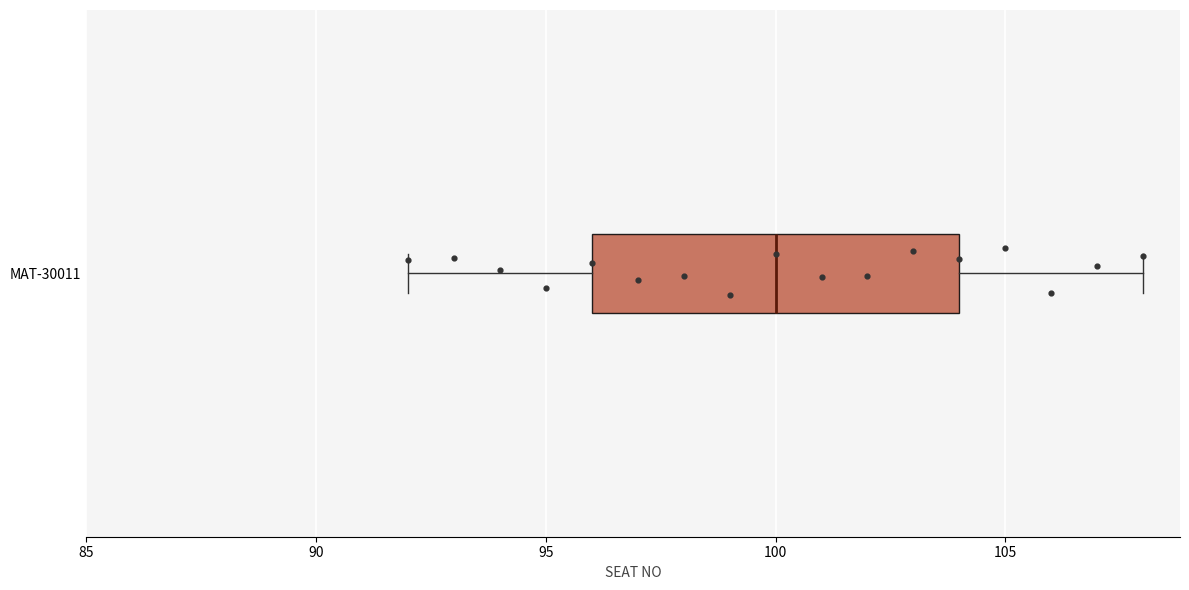

Where does the right whisker of the box for MAT-30011 end on the x-axis? The values are not printed on the chart, so give them approximately, as read against the axis.

108